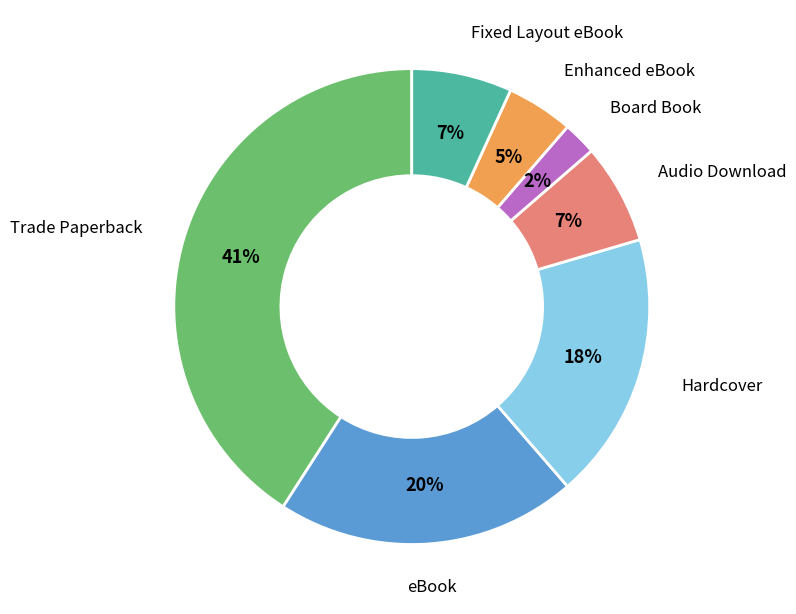

Do Enhanced eBook and Board Book together represent more than half of the pie?

No